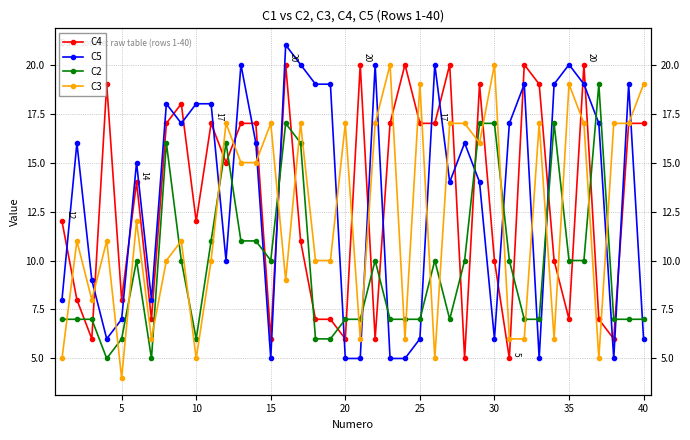

How many data points in C2 are above 10?

11